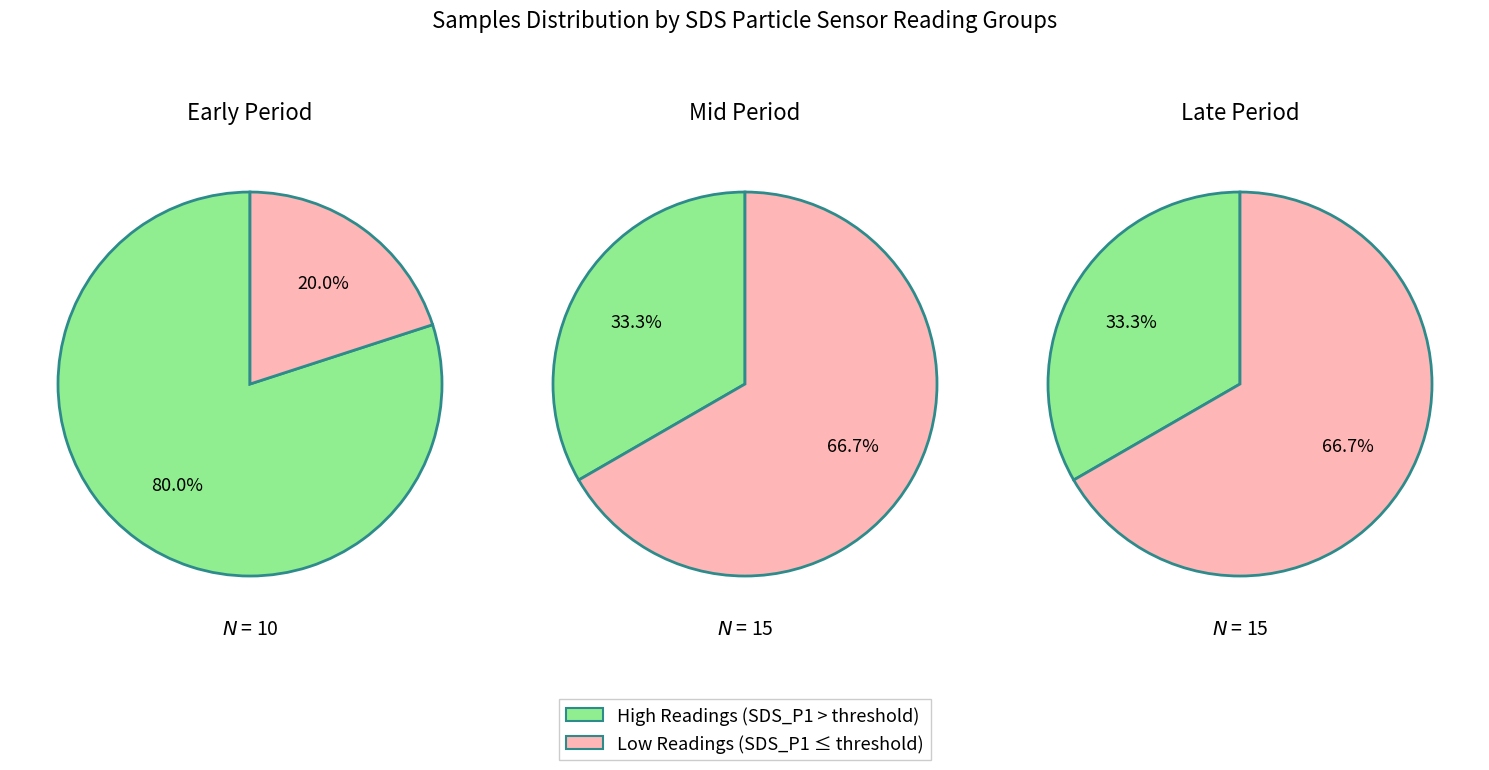

To the nearest percent, what is the difference between the 15 and 8 slice percentages?

1%